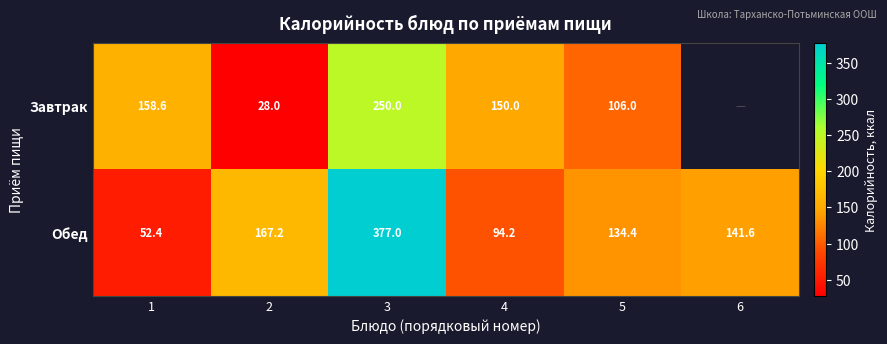

List the labels in order of Обед value, largest first.

3, 2, 6, 5, 4, 1